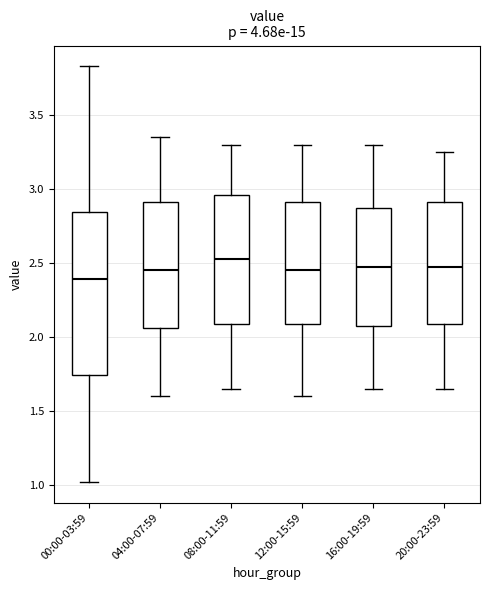

Reading left to right, read every box against the y-axis: the position of its median line, the range the box covers, and the ends of its whiskers. The values are not printed on the chart, so give them approximately, as read against the axis.

00:00-03:59: median 2.40, box 1.75 to 2.85, whiskers 1.00 to 3.85
04:00-07:59: median 2.45, box 2.05 to 2.90, whiskers 1.60 to 3.35
08:00-11:59: median 2.55, box 2.10 to 2.95, whiskers 1.65 to 3.30
12:00-15:59: median 2.45, box 2.10 to 2.90, whiskers 1.60 to 3.30
16:00-19:59: median 2.50, box 2.10 to 2.90, whiskers 1.65 to 3.30
20:00-23:59: median 2.50, box 2.10 to 2.90, whiskers 1.65 to 3.25